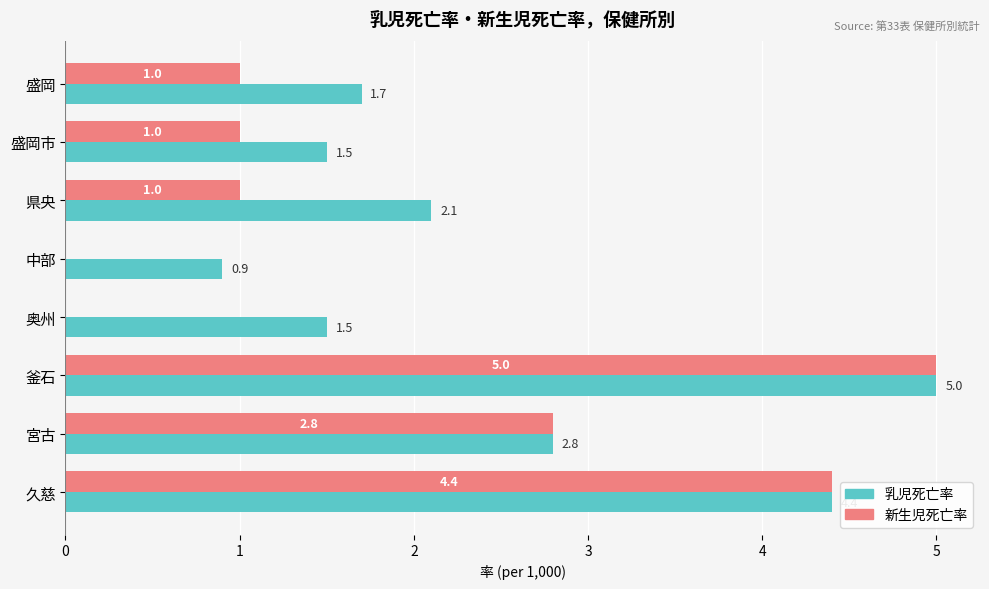

Between 県央 and 宮古, which series saw the biggest shift?

新生児死亡率